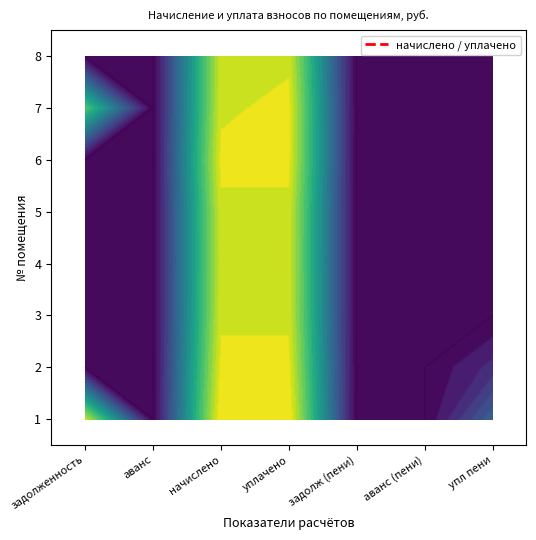

Which series has the largest total across all categories?

1